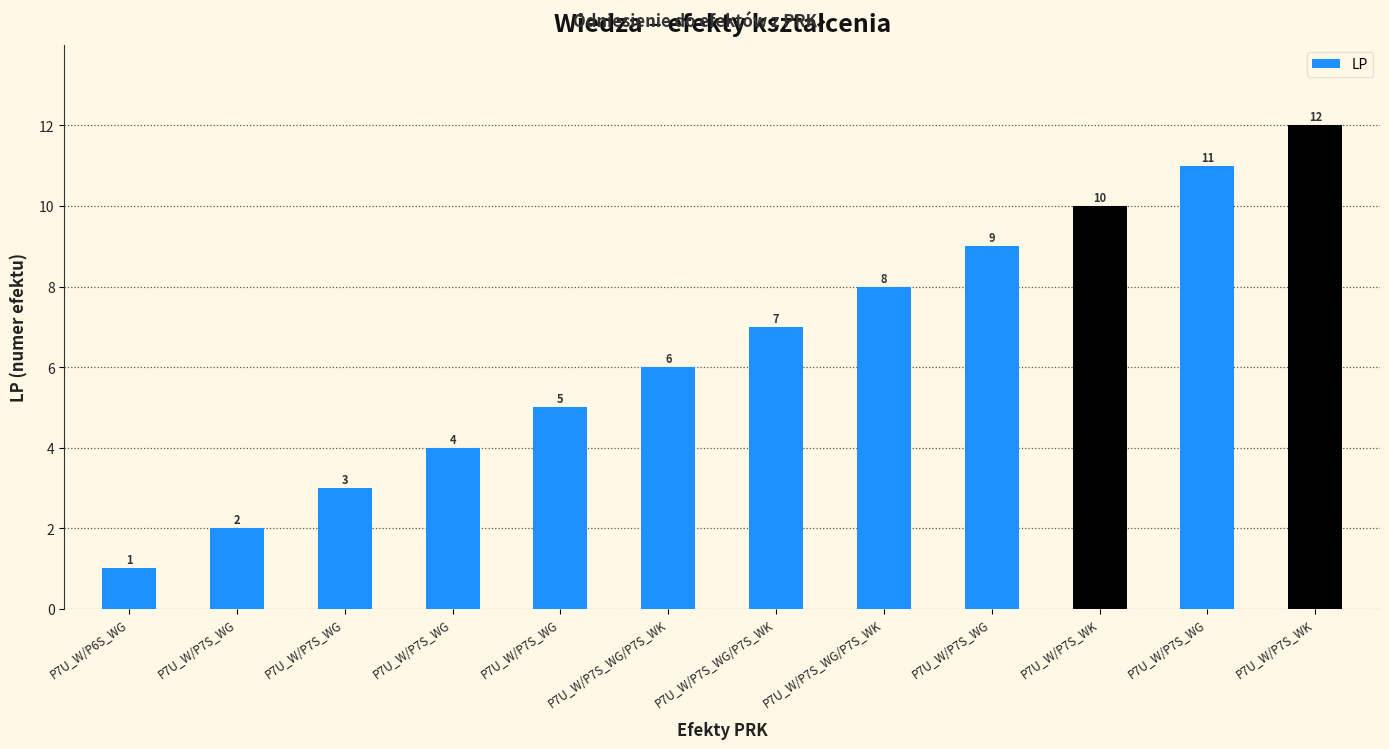

Between P7U_W/P7S_WG and P7U_W/P7S_WG, which is larger?

P7U_W/P7S_WG